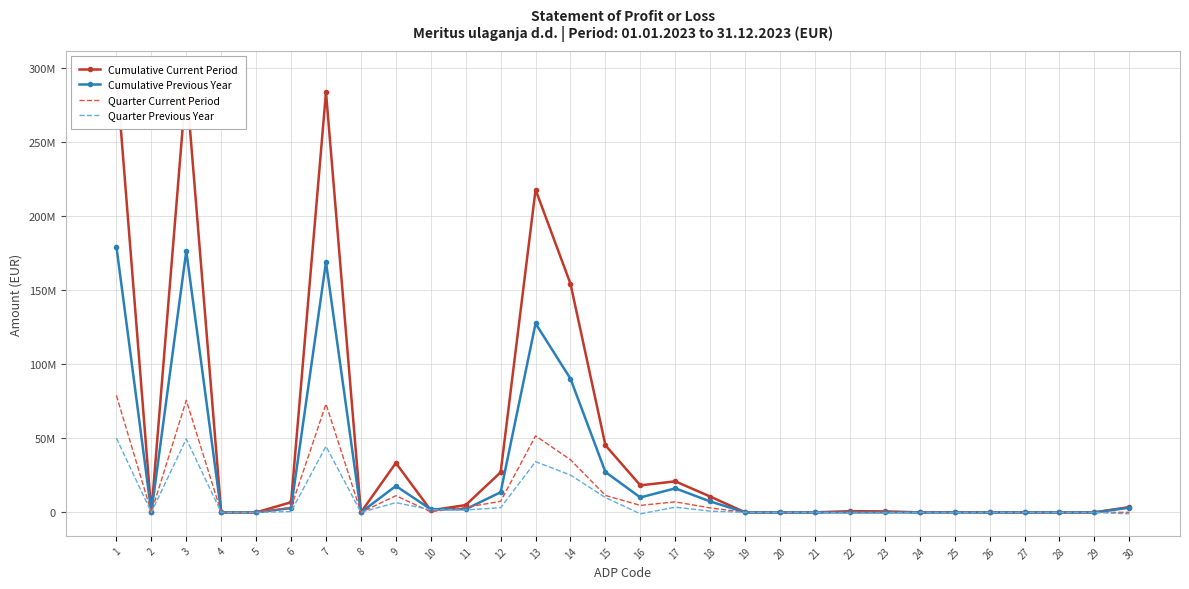

Which series has the widest spread of values?

Cumulative Current Period